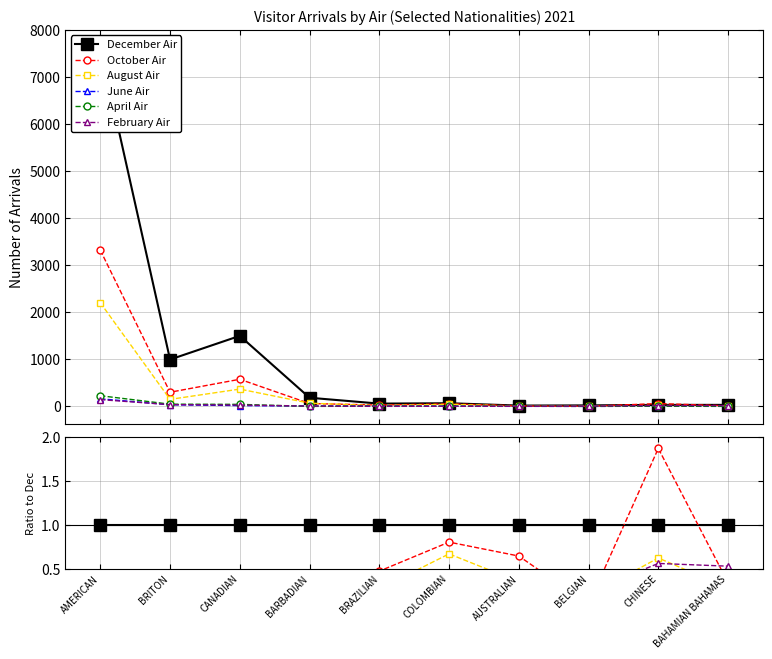

Is this an area chart (filled region under the line)?

No